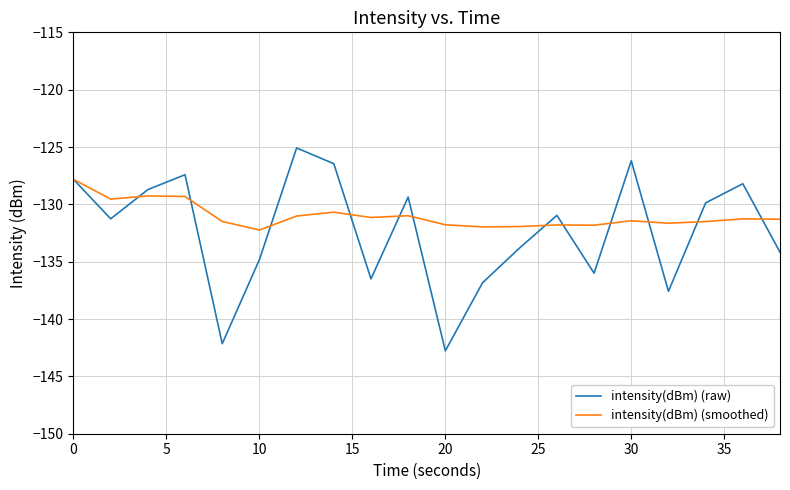

Rank the series by their maximum value, from highest to lowest.

intensity(dBm) (raw), intensity(dBm) (smoothed)